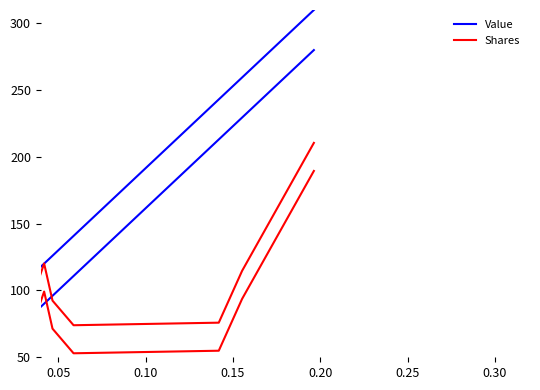

Reading right to left, what are all the values shown in this chart?

Value: 310.0	259.5	243.1	140.8	126.0	120.1	106.4	85.3	76.9	75.0
Value_lower: 280.0	229.5	213.1	110.8	96.0	90.1	76.4	55.3	46.9	45.0
Shares: 210.5	114.7	75.9	74.0	92.4	120.2	77.5	70.5	77.8	78.8
Shares_lower: 189.5	93.7	54.9	53.0	71.4	99.2	56.5	49.5	56.8	57.8